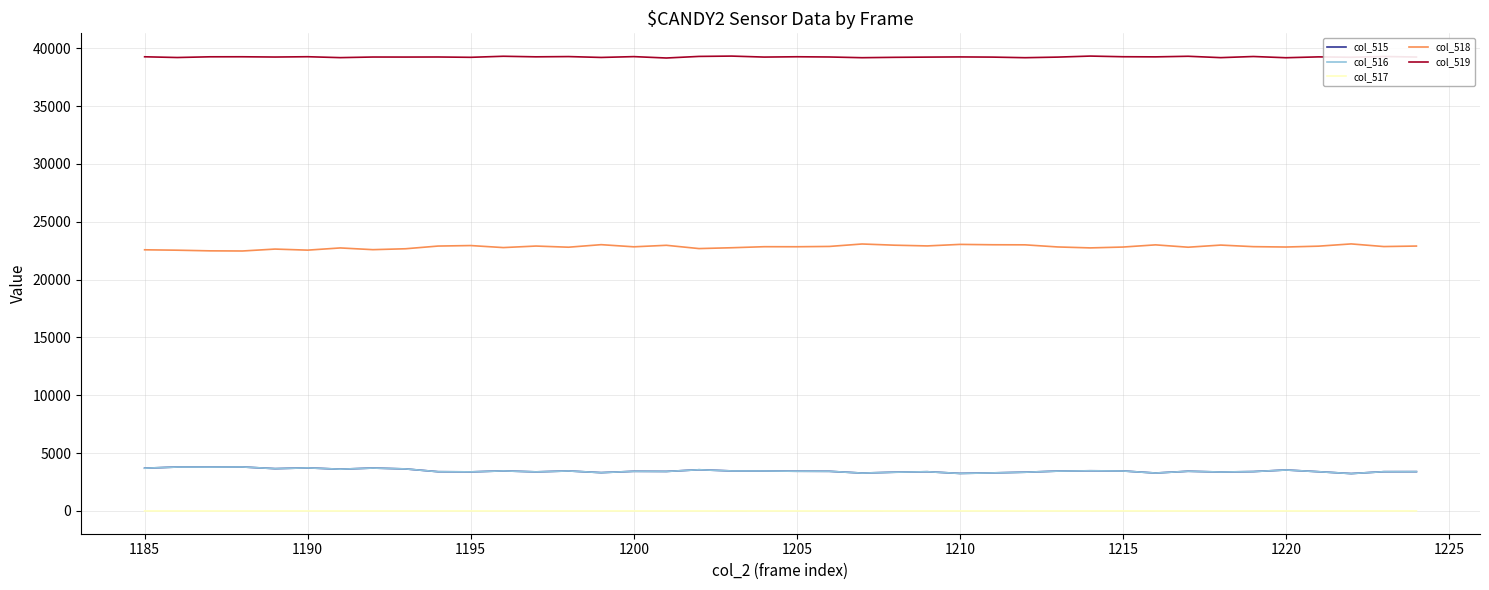

True or false: col_518 and col_515 cross at least once.

False